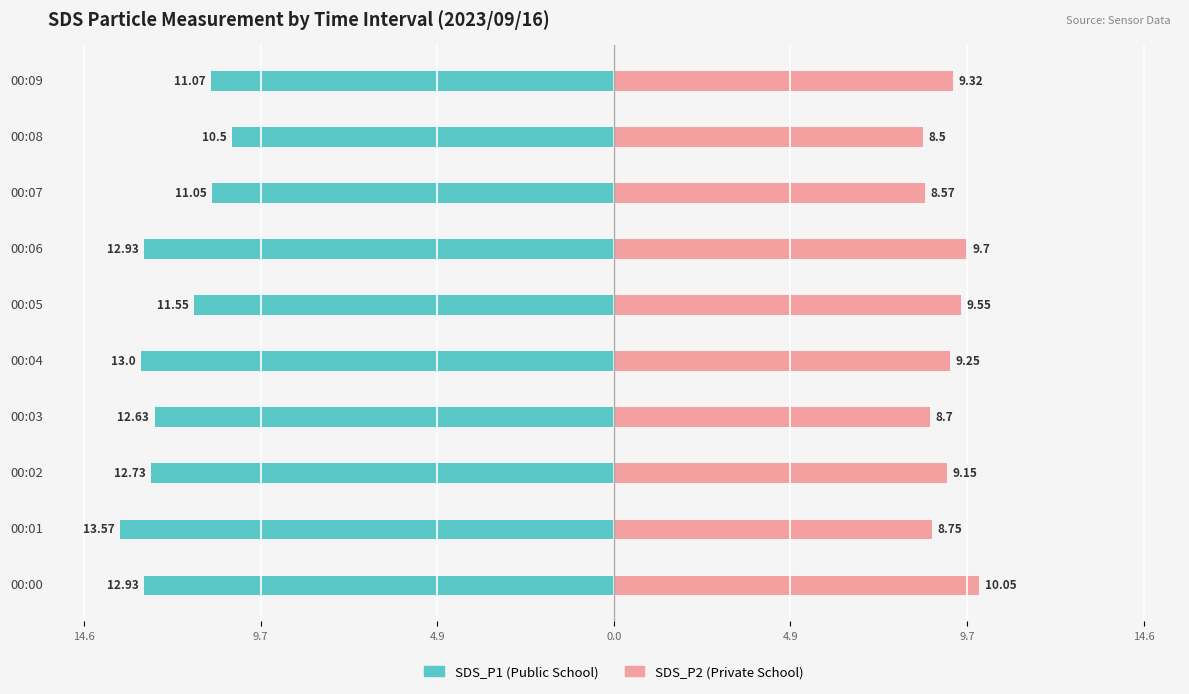

How many data points in SDS_P1 are less than -12?

6